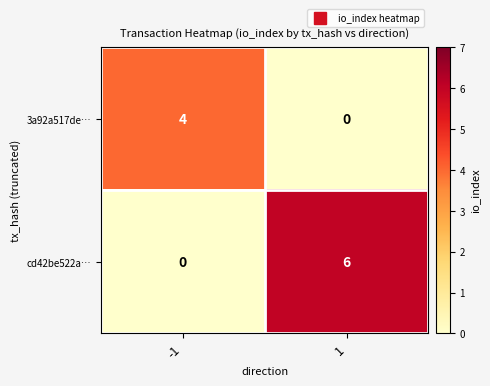

What is the spread (max minus min) of values at -1?

4